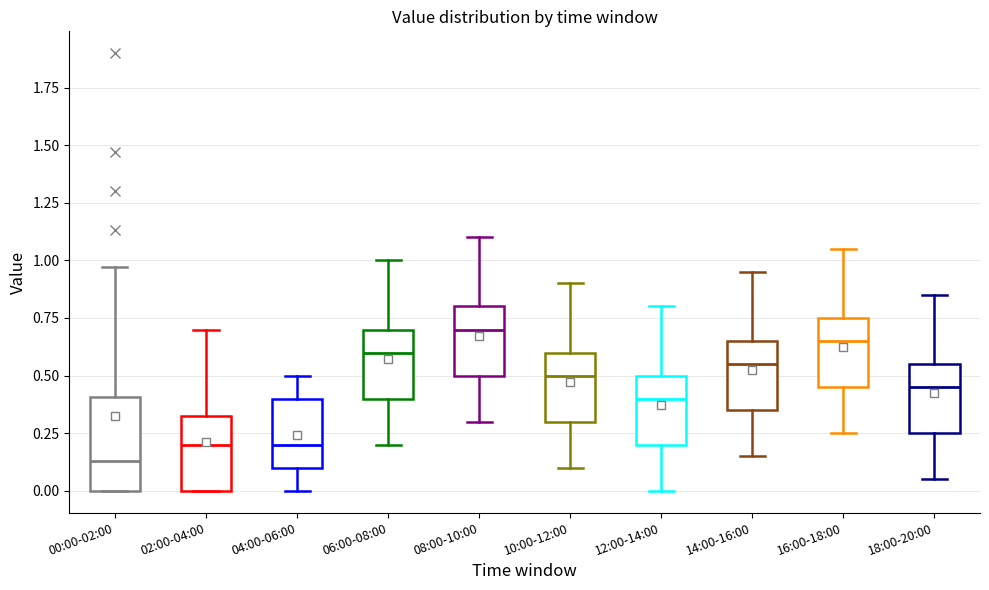

Reading left to right, transcribe this box plot: for each box, give where its median line is, the range the box spans, and where its two whiskers end, as read against the y-axis. The values are not printed on the chart, so give them approximately, as read against the axis.

00:00-02:00: median 0.15, box 0.00 to 0.40, whiskers 0.00 to 0.95
02:00-04:00: median 0.20, box 0.00 to 0.35, whiskers 0.00 to 0.70
04:00-06:00: median 0.20, box 0.10 to 0.40, whiskers 0.00 to 0.50
06:00-08:00: median 0.60, box 0.40 to 0.70, whiskers 0.20 to 1.00
08:00-10:00: median 0.70, box 0.50 to 0.80, whiskers 0.30 to 1.10
10:00-12:00: median 0.50, box 0.30 to 0.60, whiskers 0.10 to 0.90
12:00-14:00: median 0.40, box 0.20 to 0.50, whiskers 0.00 to 0.80
14:00-16:00: median 0.55, box 0.35 to 0.65, whiskers 0.15 to 0.95
16:00-18:00: median 0.65, box 0.45 to 0.75, whiskers 0.25 to 1.05
18:00-20:00: median 0.45, box 0.25 to 0.55, whiskers 0.05 to 0.85